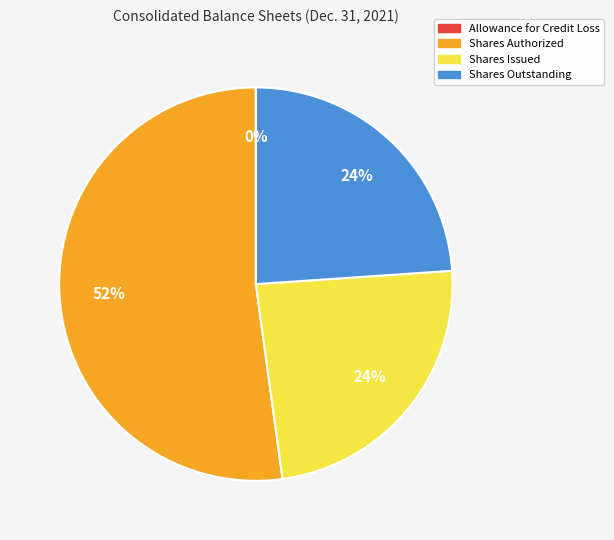

To the nearest percent, what is the difference between the largest and smallest slice percentages?

52%